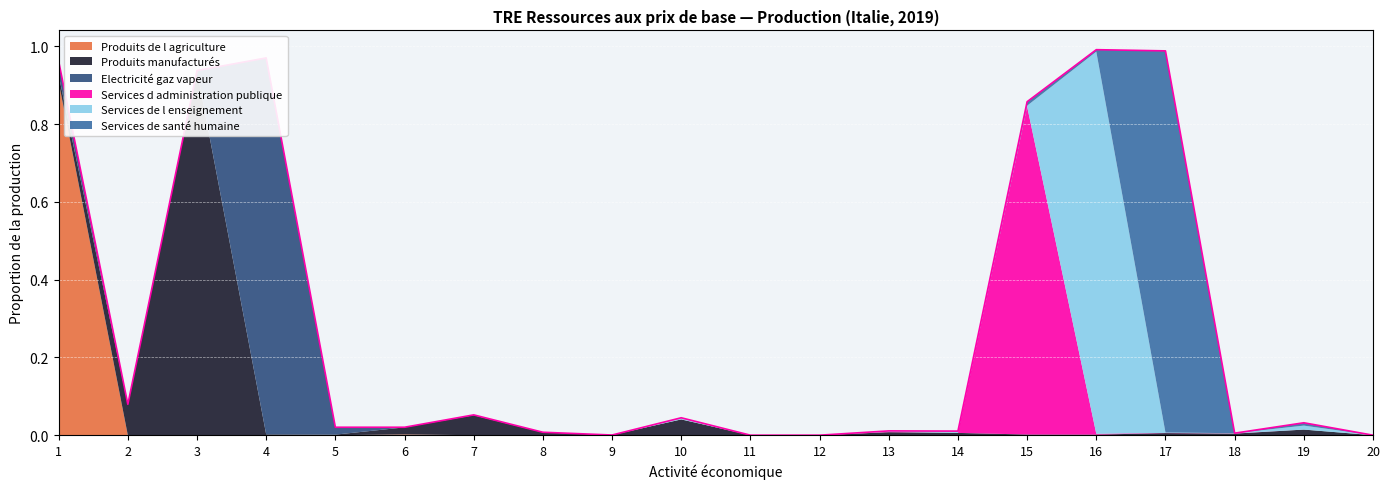

Rank the series at 9 from lowest to highest value.

Electricité gaz vapeur, Services d administration publique, Services de l enseignement, Services de santé humaine, Produits de l agriculture, Produits manufacturés